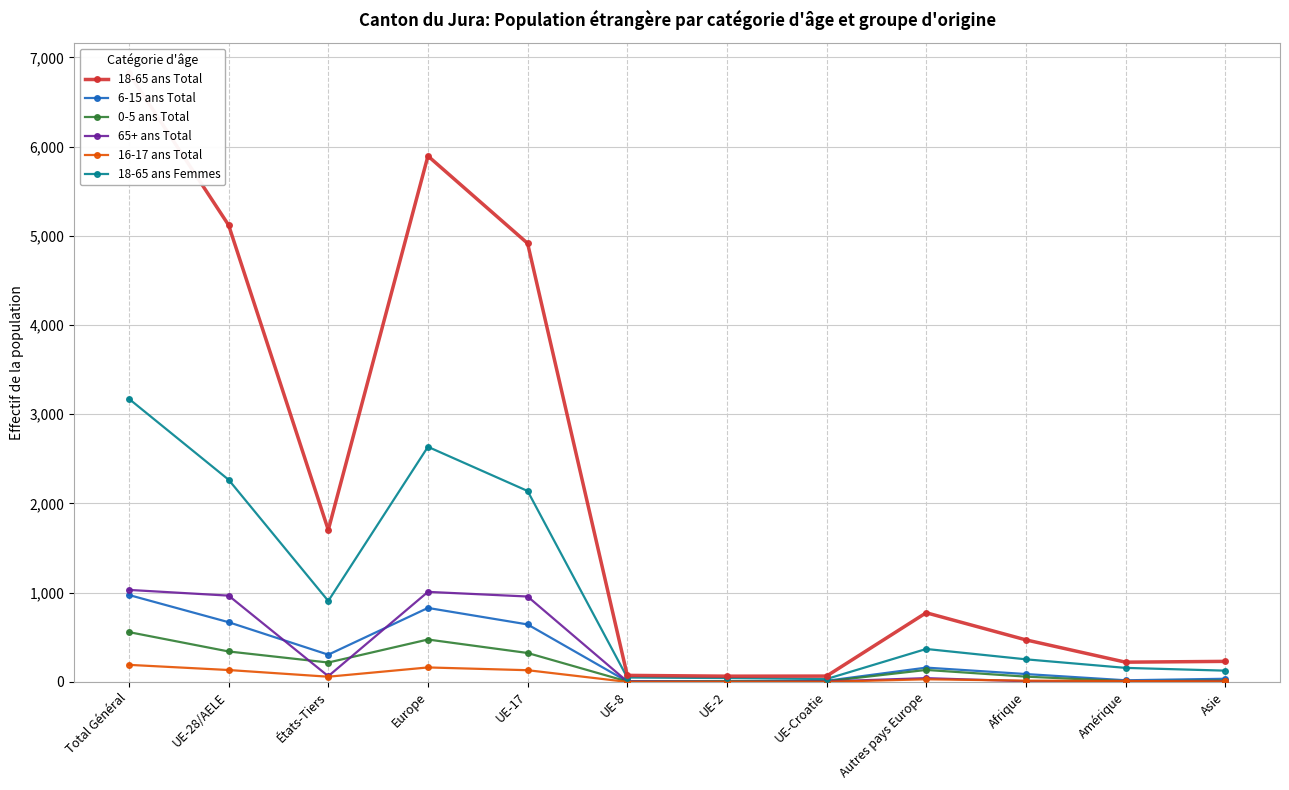

True or false: 6-15 ans Total and 18-65 ans Total cross at least once.

False